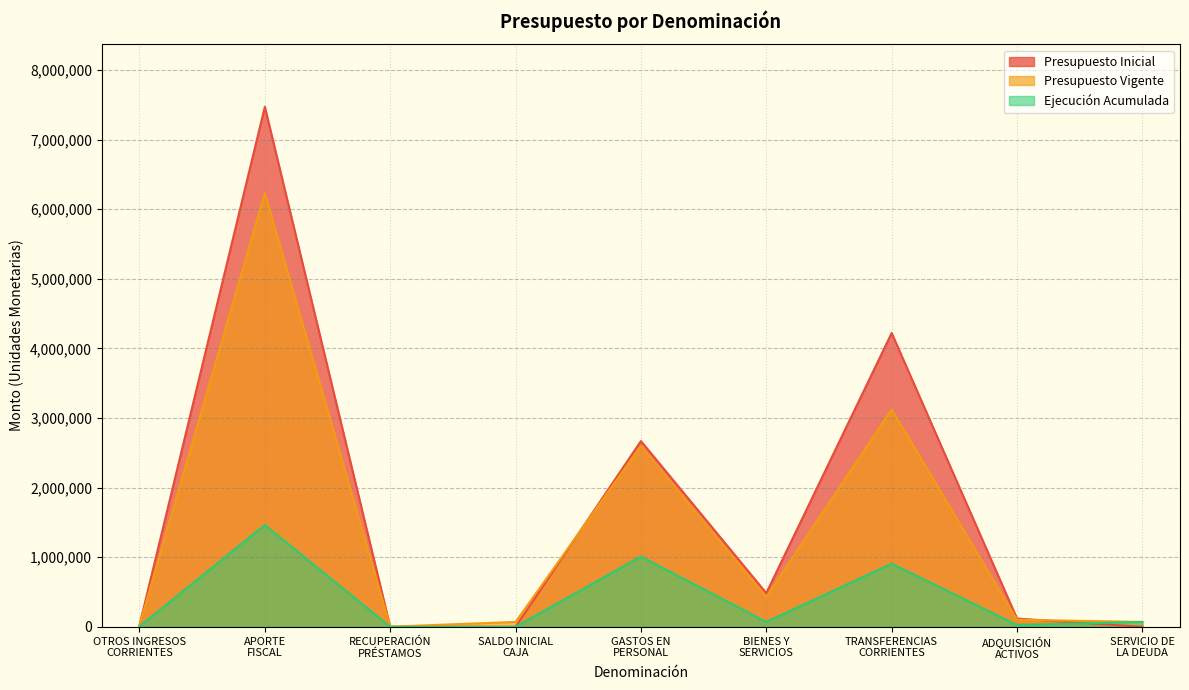

Which series has the largest range (max minus min)?

Presupuesto Inicial